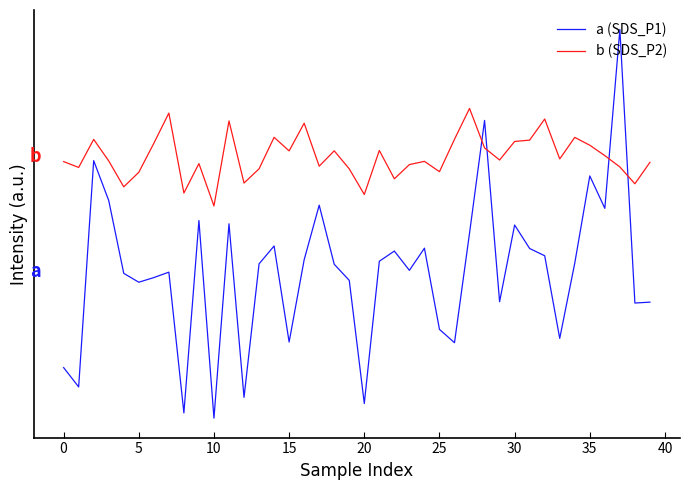

What are all the series names shown in the legend?

a (SDS_P1), b (SDS_P2)